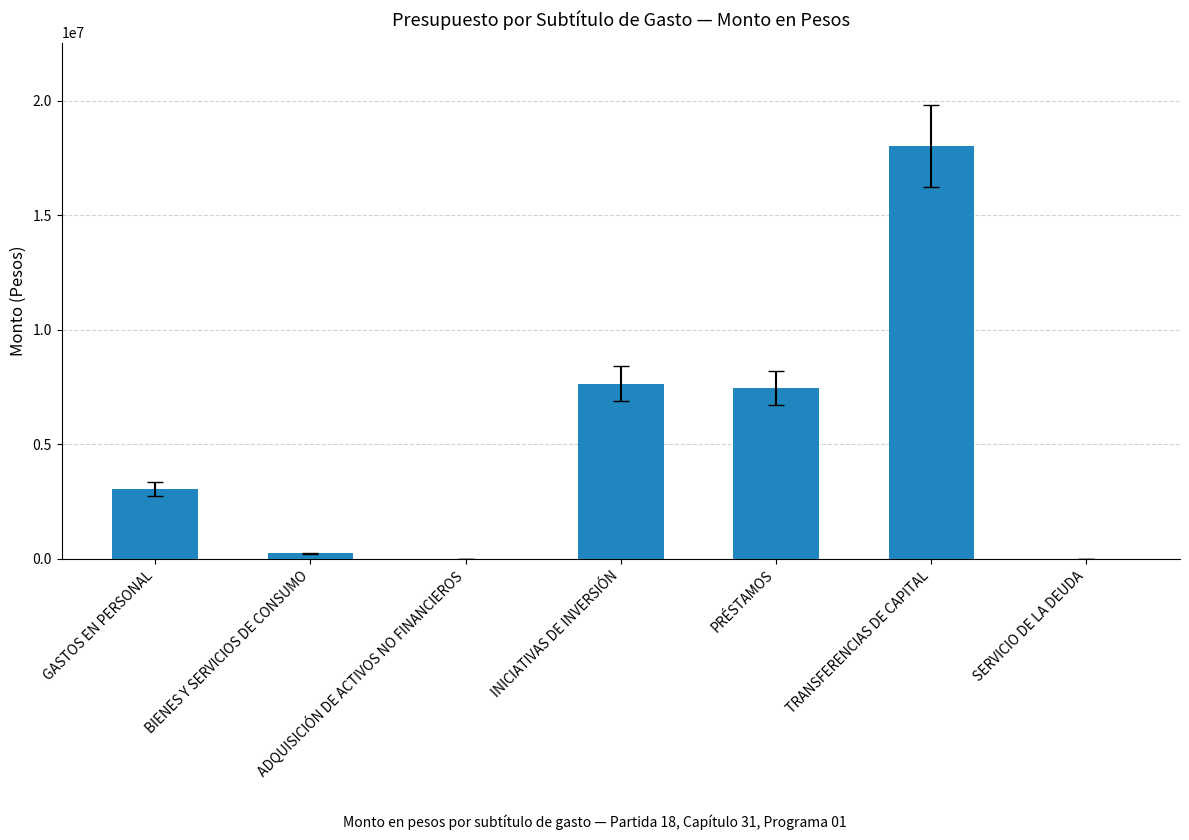

True or false: the data shows 246014 at BIENES Y SERVICIOS DE CONSUMO.

True